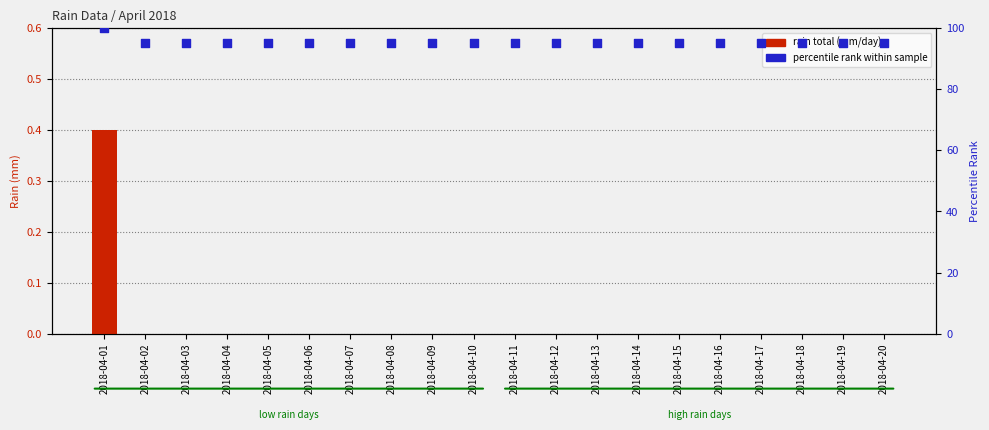

Which series has the largest Y range (max minus min)?

percentile rank within sample